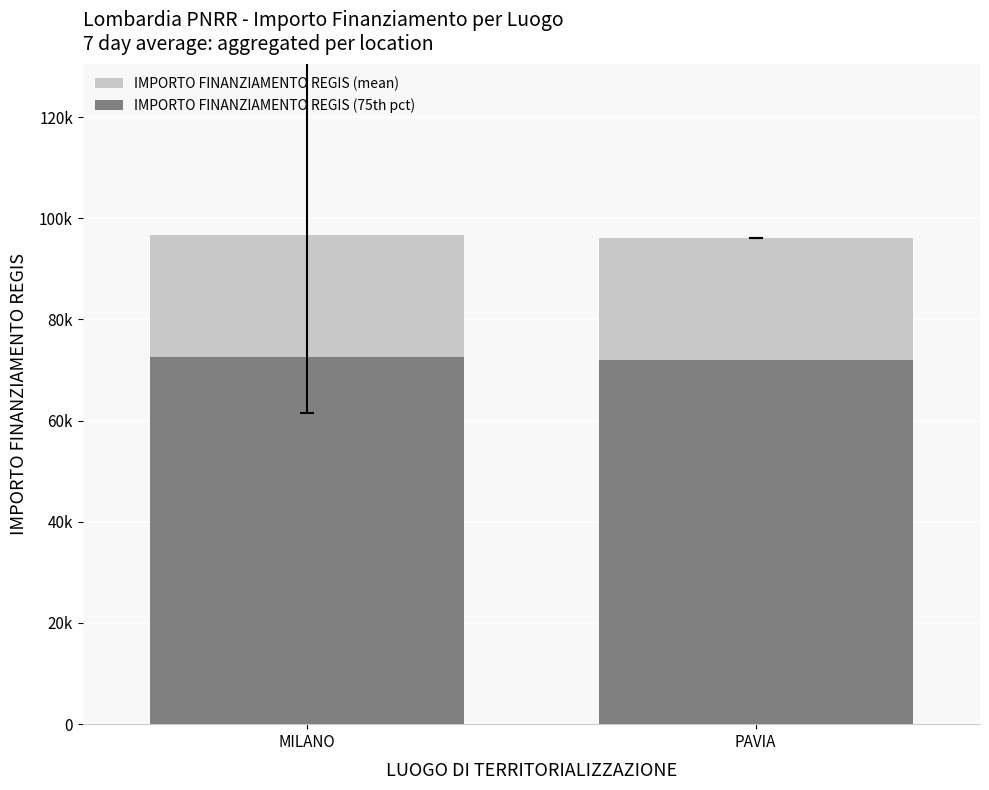

True or false: IMPORTO FINANZIAMENTO REGIS (mean) has a value of 96644.3 at MILANO.

True